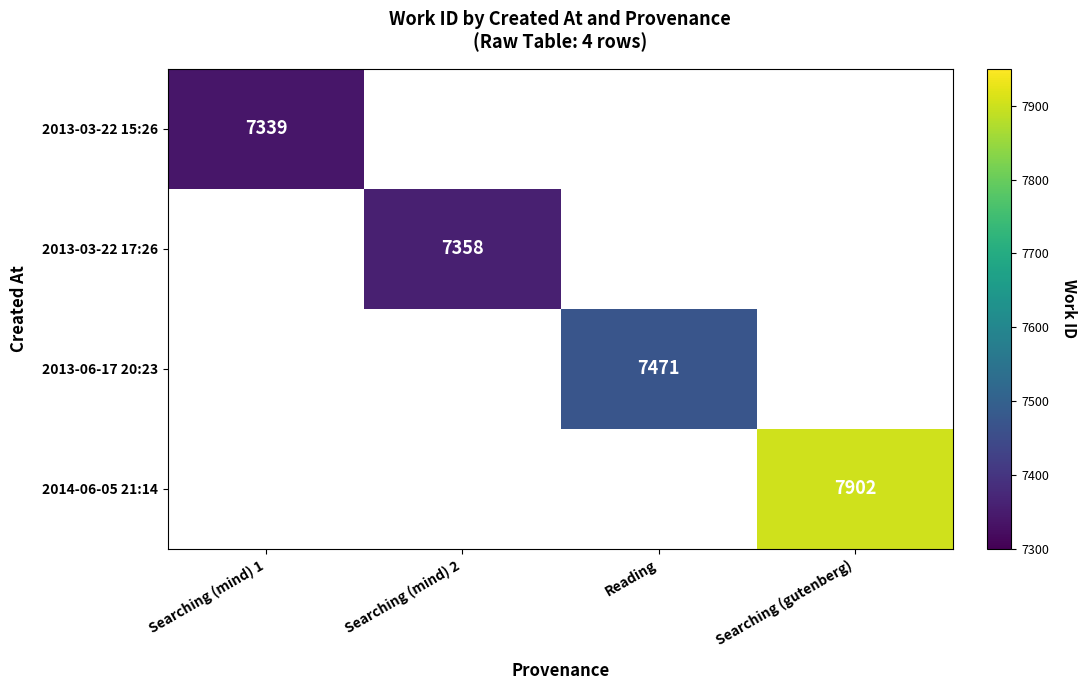

True or false: 2014-06-05 21:14 has a value of 7902 at Searching (gutenberg).

True